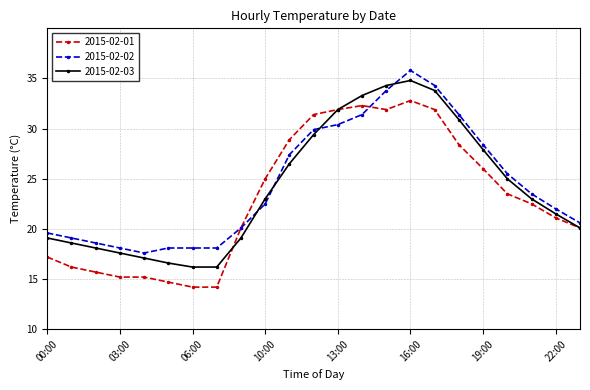

Reading right to left, transcribe all the data shown in this chart.

2015-02-01: 20.1	21.1	22.5	23.5	26.0	28.4	31.9	32.8	31.9	32.3	31.9	31.4	28.9	25.0	20.1	14.2	14.2	14.7	15.2	15.2	15.7	16.2	17.2
2015-02-02: 20.6	22.0	23.5	25.5	28.4	31.4	34.3	35.8	33.8	31.4	30.4	29.9	27.4	22.5	20.1	18.1	18.1	18.1	17.6	18.1	18.6	19.1	19.6
2015-02-03: 20.1	21.5	23.0	25.0	27.9	30.9	33.8	34.8	34.3	33.3	31.9	29.4	26.5	23.0	19.1	16.2	16.2	16.6	17.1	17.6	18.1	18.6	19.1